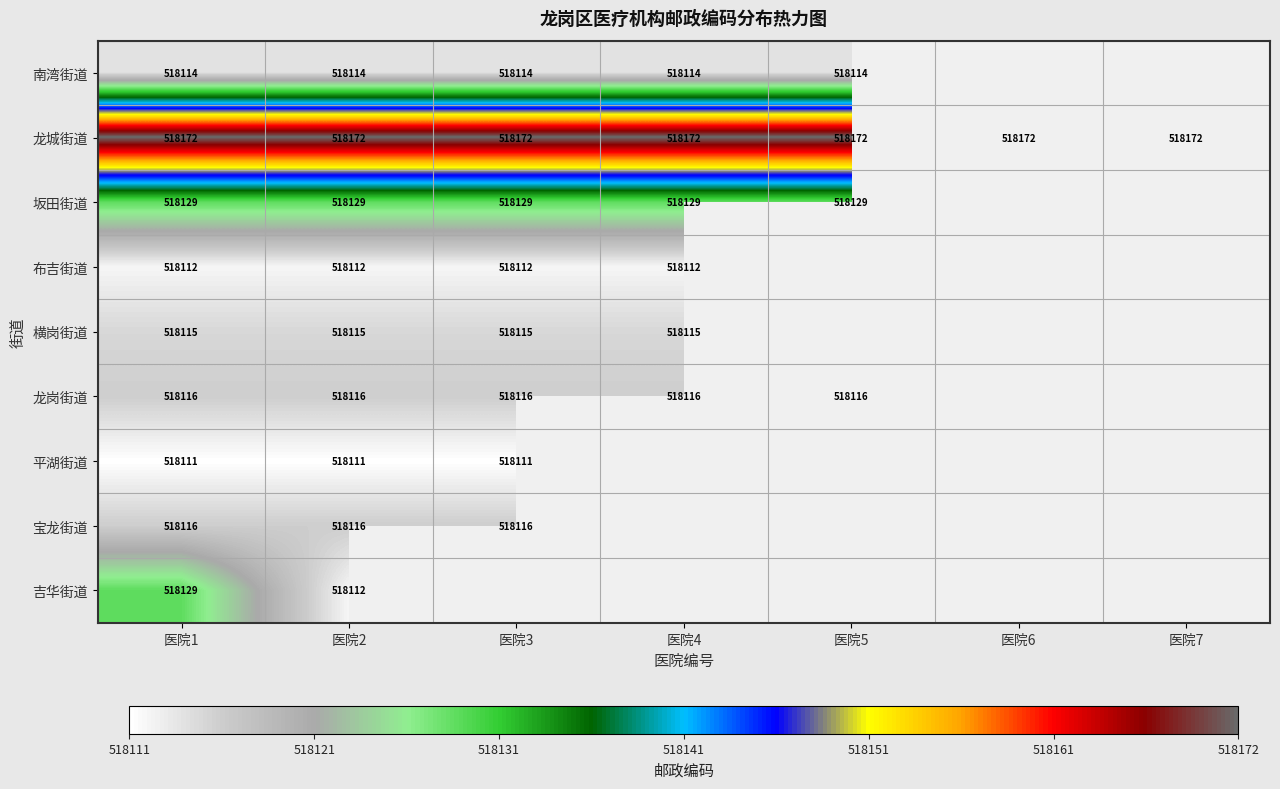

Is it true that 龙城街道 equals 165781 at 医院6?

False